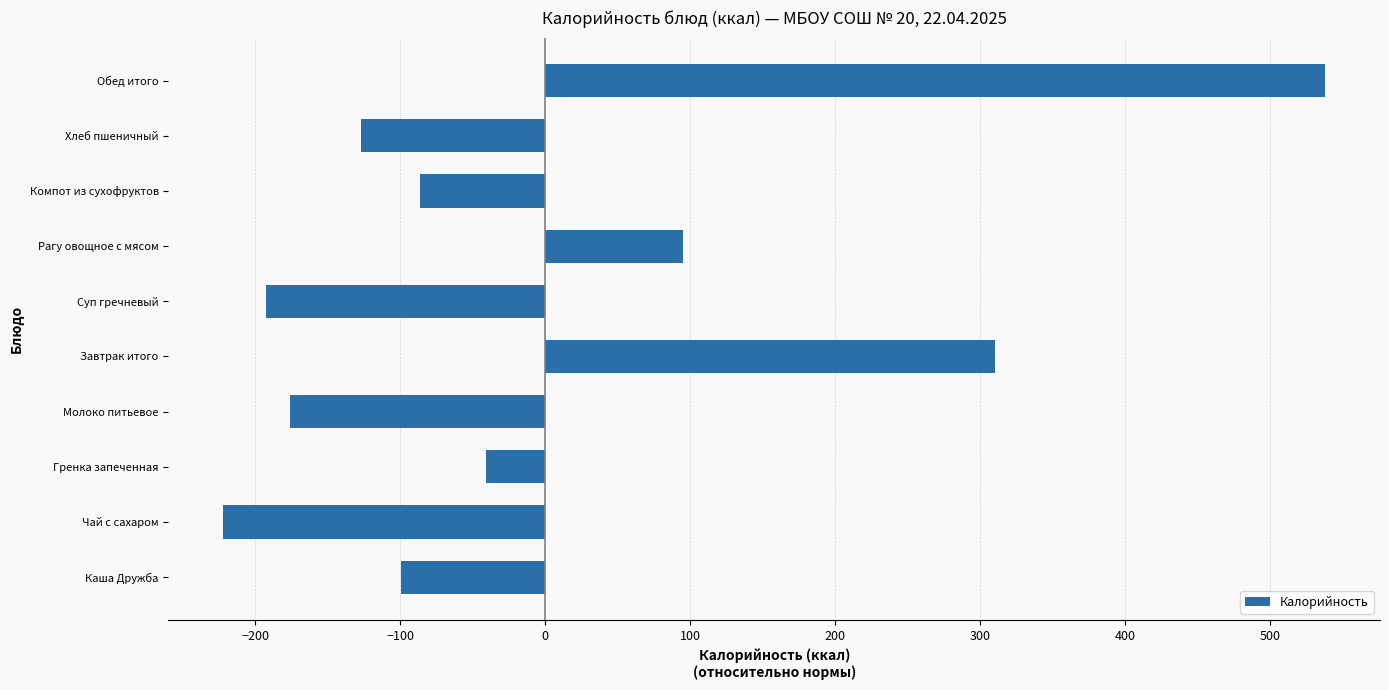

Which label corresponds to the largest value in the chart?

Обед итого